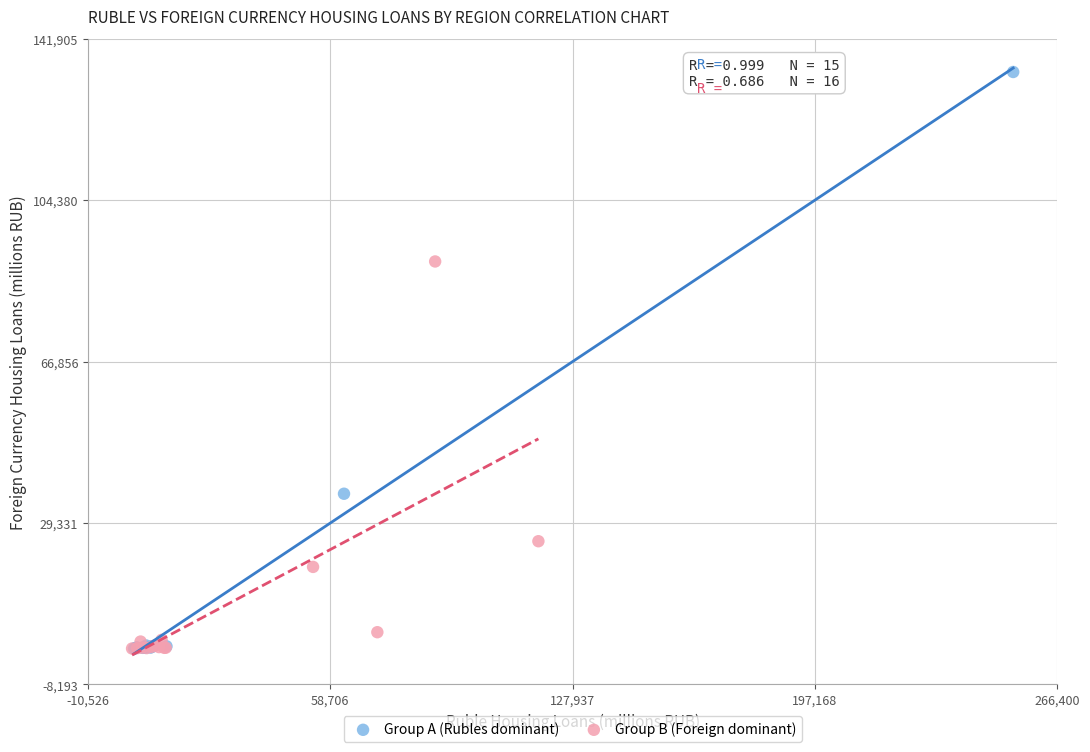

Which series contains the highest Y value?

Group A (Rubles dominant)